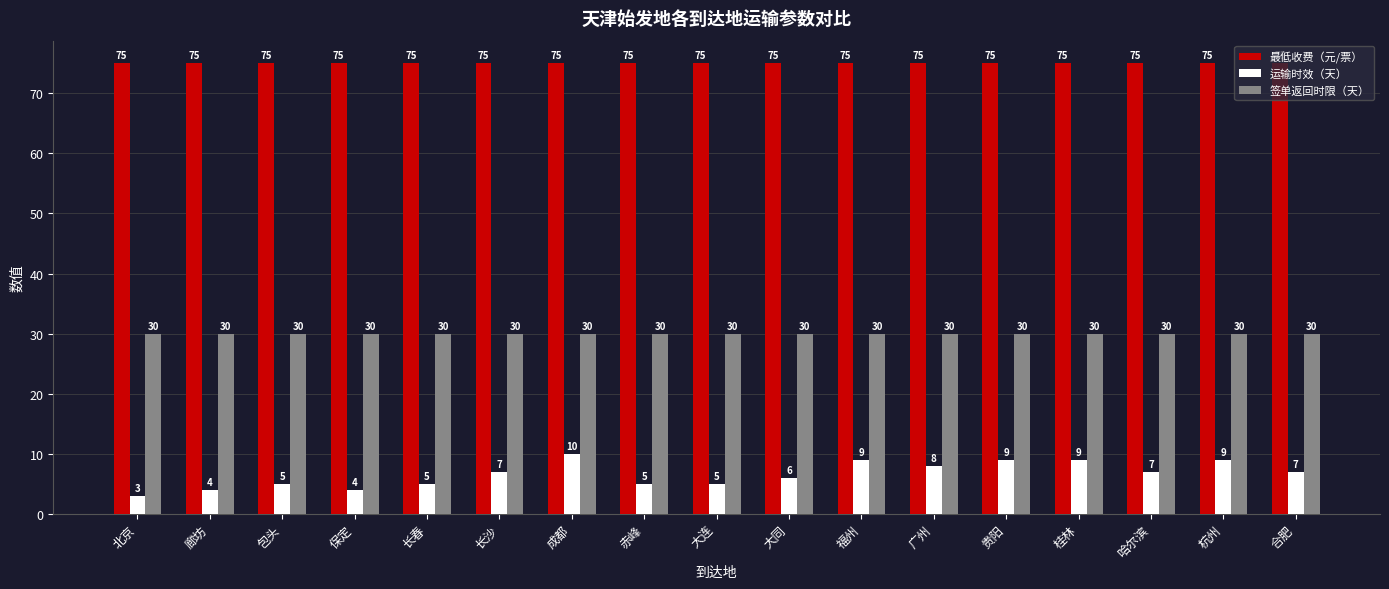

What is the label of the 15th bar from the right?

包头